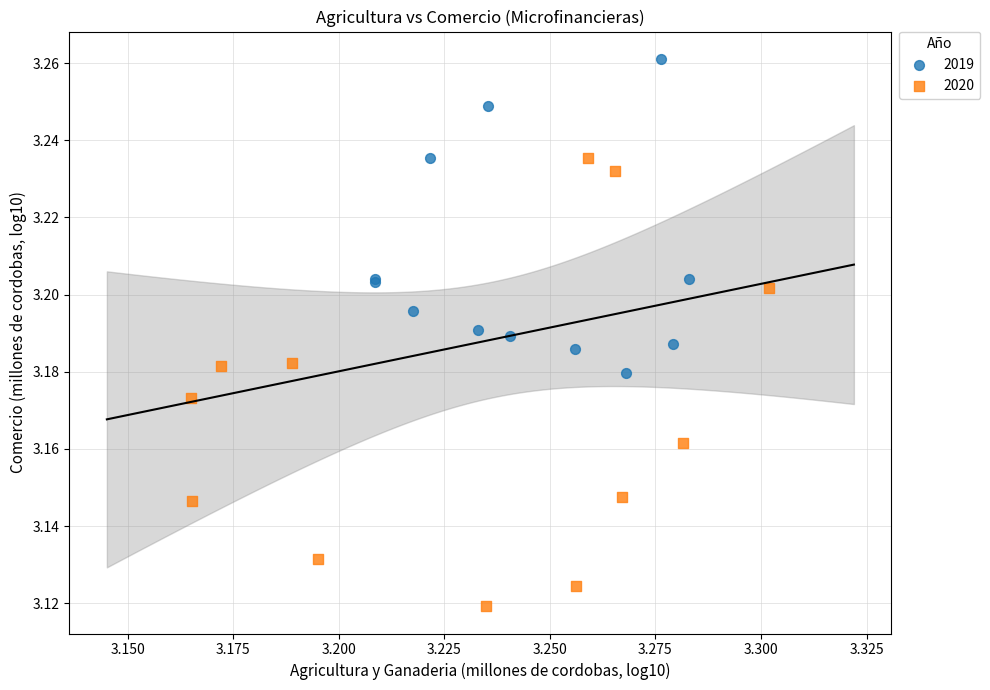

Which series has the widest spread of Y values?

2020